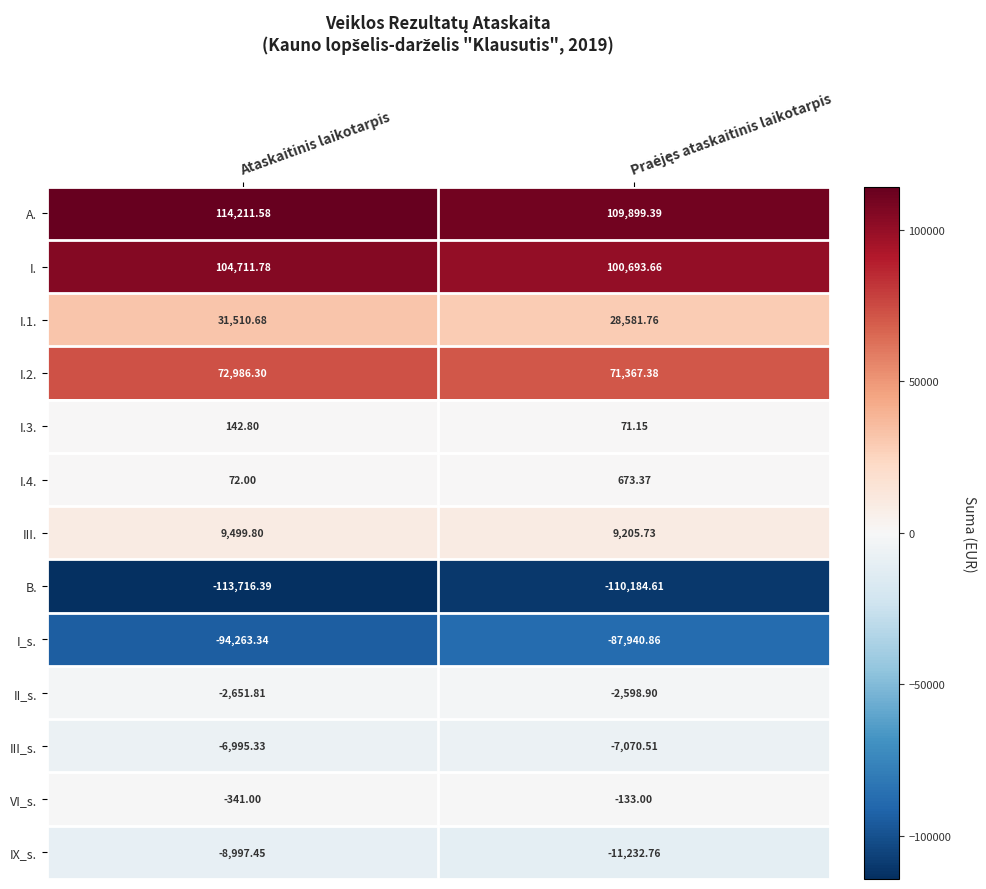

What is the total value across all series at Ataskaitinis laikotarpis?

106169.6